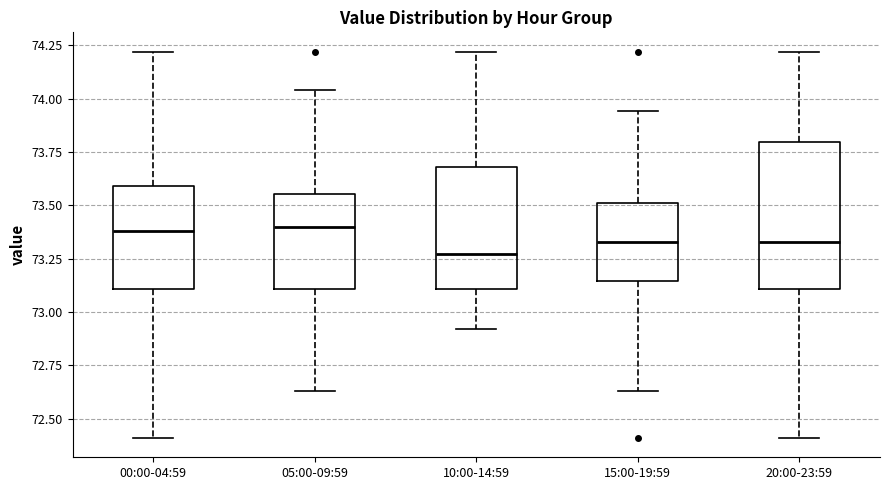

Reading left to right, read every box against the y-axis: the position of its median line, the range the box covers, and the ends of its whiskers. The values are not printed on the chart, so give them approximately, as read against the axis.

00:00-04:59: median 73.40, box 73.10 to 73.60, whiskers 72.40 to 74.20
05:00-09:59: median 73.40, box 73.10 to 73.55, whiskers 72.65 to 74.05
10:00-14:59: median 73.25, box 73.10 to 73.70, whiskers 72.90 to 74.20
15:00-19:59: median 73.35, box 73.15 to 73.50, whiskers 72.65 to 73.95
20:00-23:59: median 73.35, box 73.10 to 73.80, whiskers 72.40 to 74.20